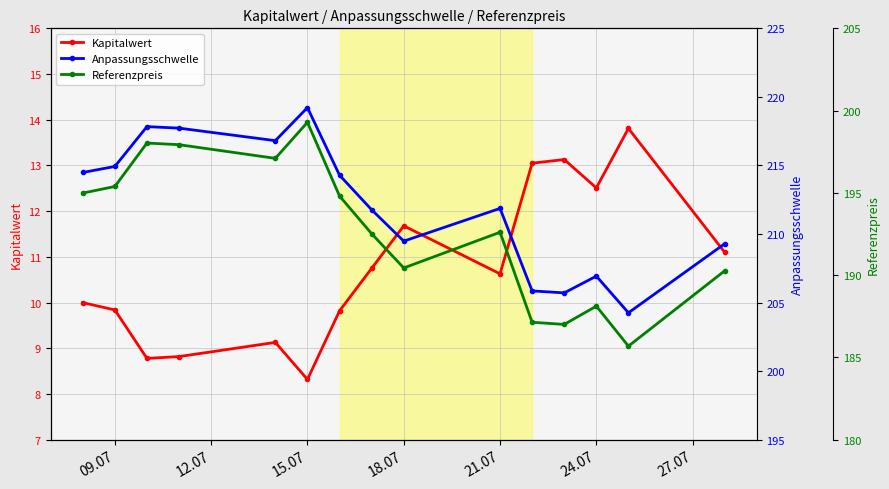

The value of Kapitalwert at 21.07 is 15.2. True or false?

False